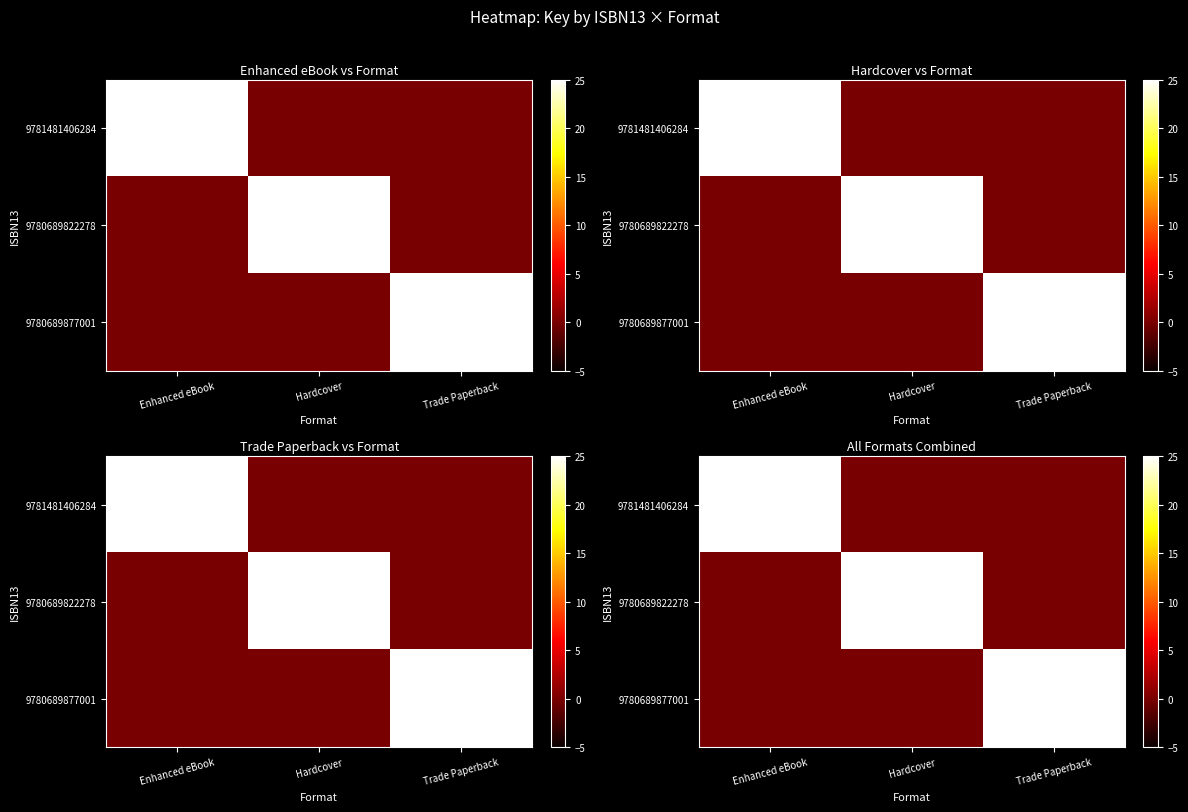

At which category is the sum across all series the highest?

Enhanced eBook